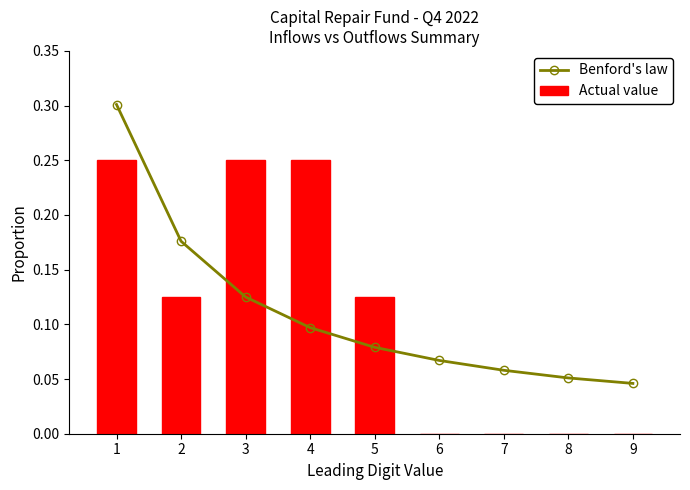

Does the chart contain stacked bars?

No